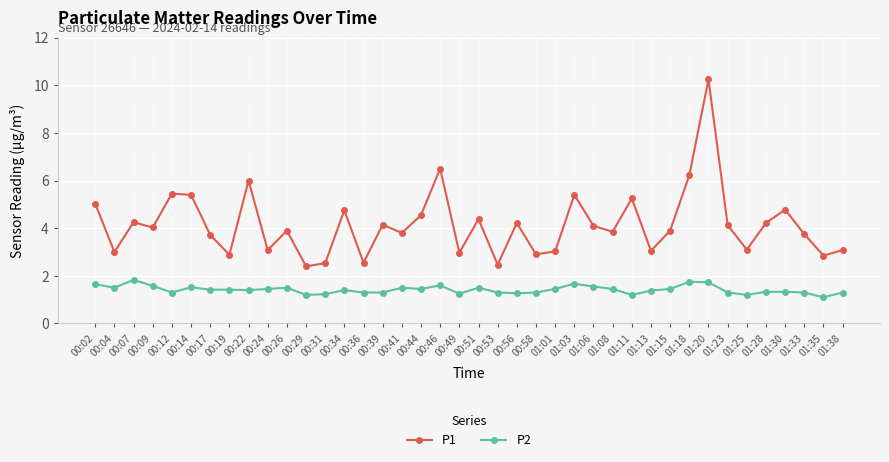

Rank the series by their average value, from lowest to highest.

P2, P1